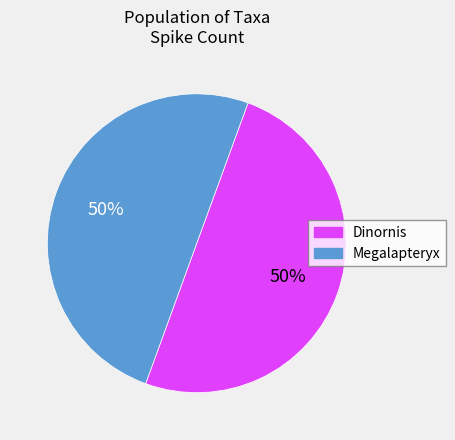

To the nearest percent, what is the average slice percentage?

50%